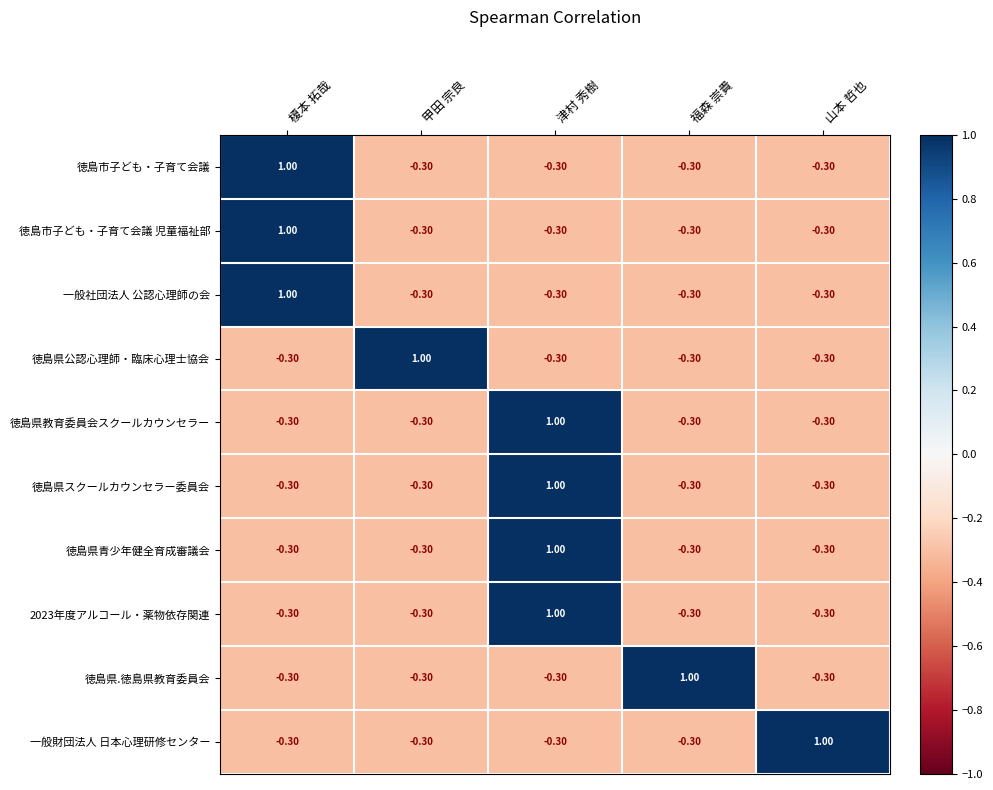

What is the difference between the highest and lowest values at 山本 哲也?

1.3